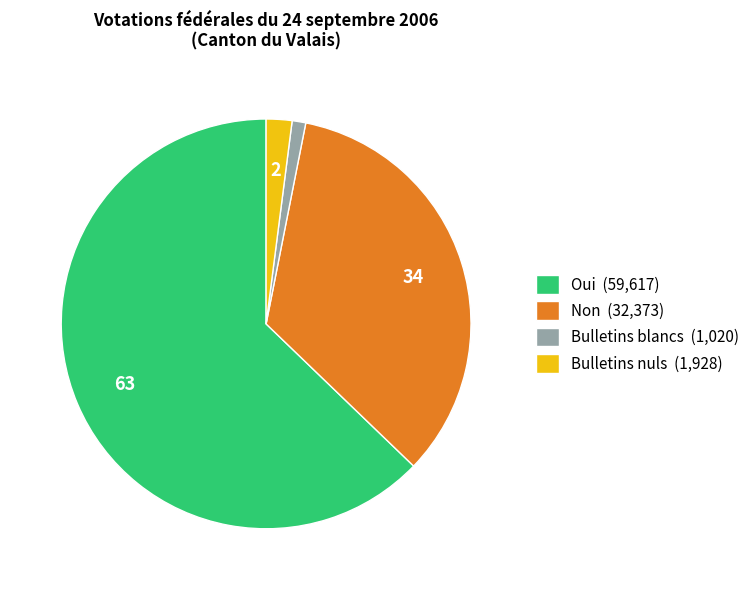

Which category has the biggest portion of the pie?

Oui